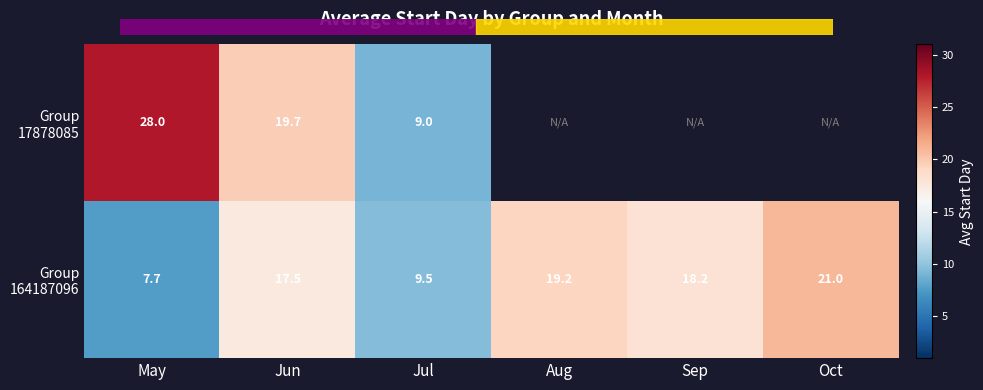

What is the total value across all series at Jun?

37.2